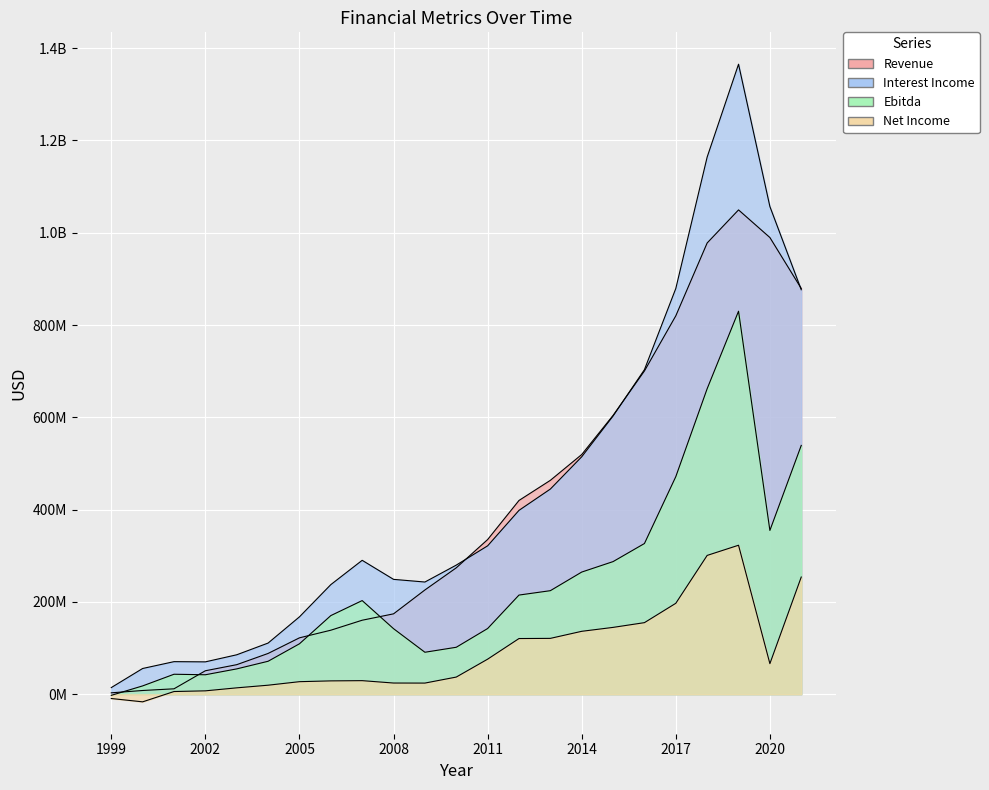

True or false: Interest Income and Net Income intersect in this chart.

False